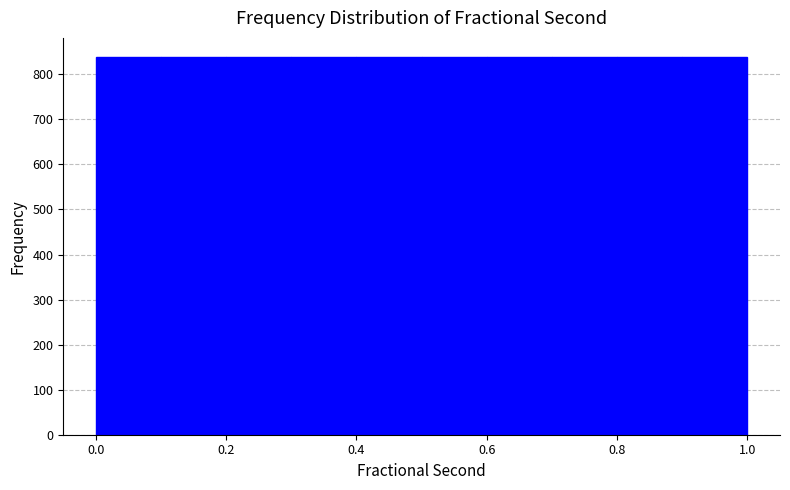

How tall is the bar that spans 0.7 to 0.8 on the x-axis? The values are not printed on the chart, so give them approximately, as read against the axis.

840